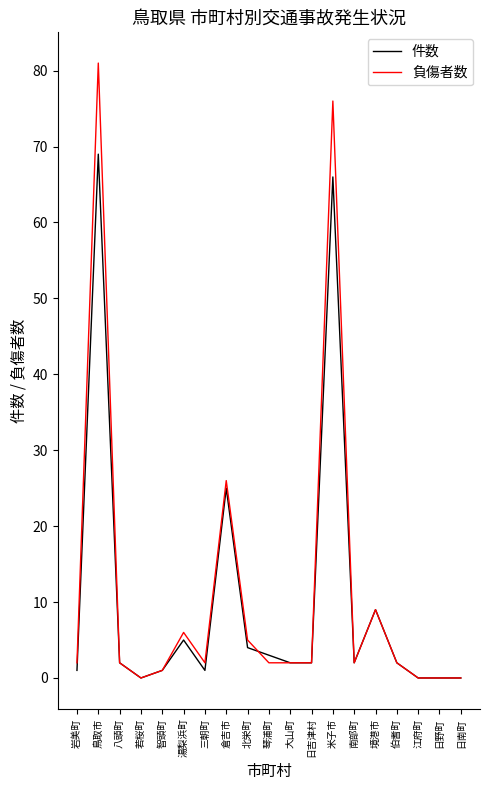

Is it true that 負傷者数 equals 2 at 岩美町?

True